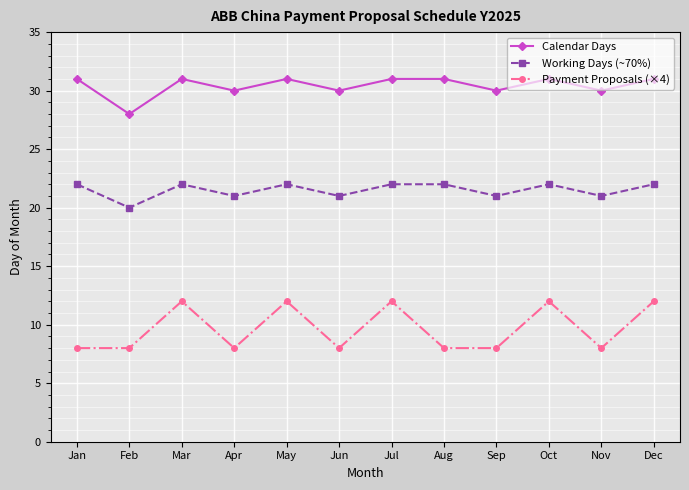

What is the sum of all Calendar Days values?

365